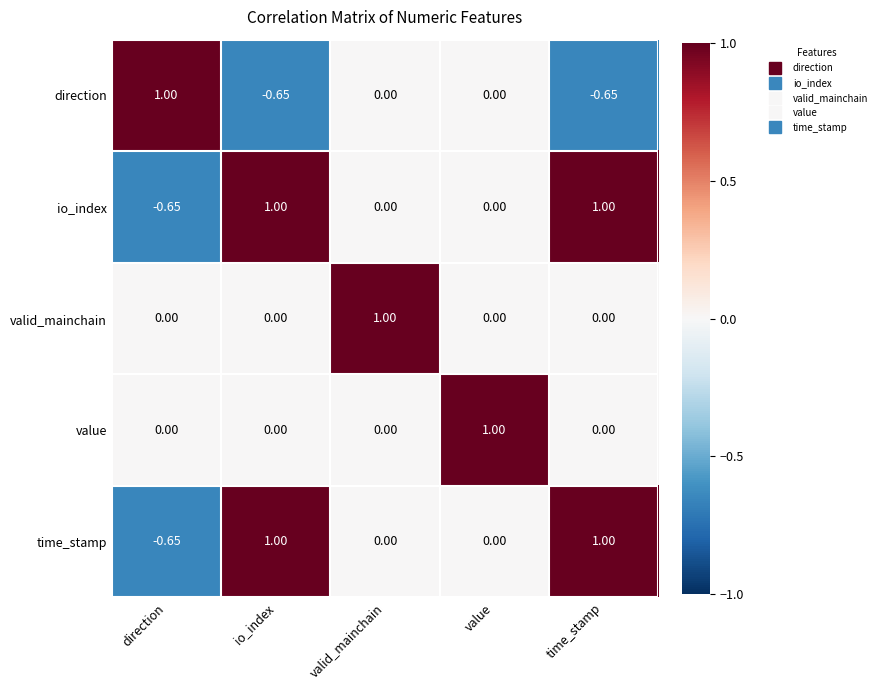

At which label does time_stamp first exceed 0?

io_index